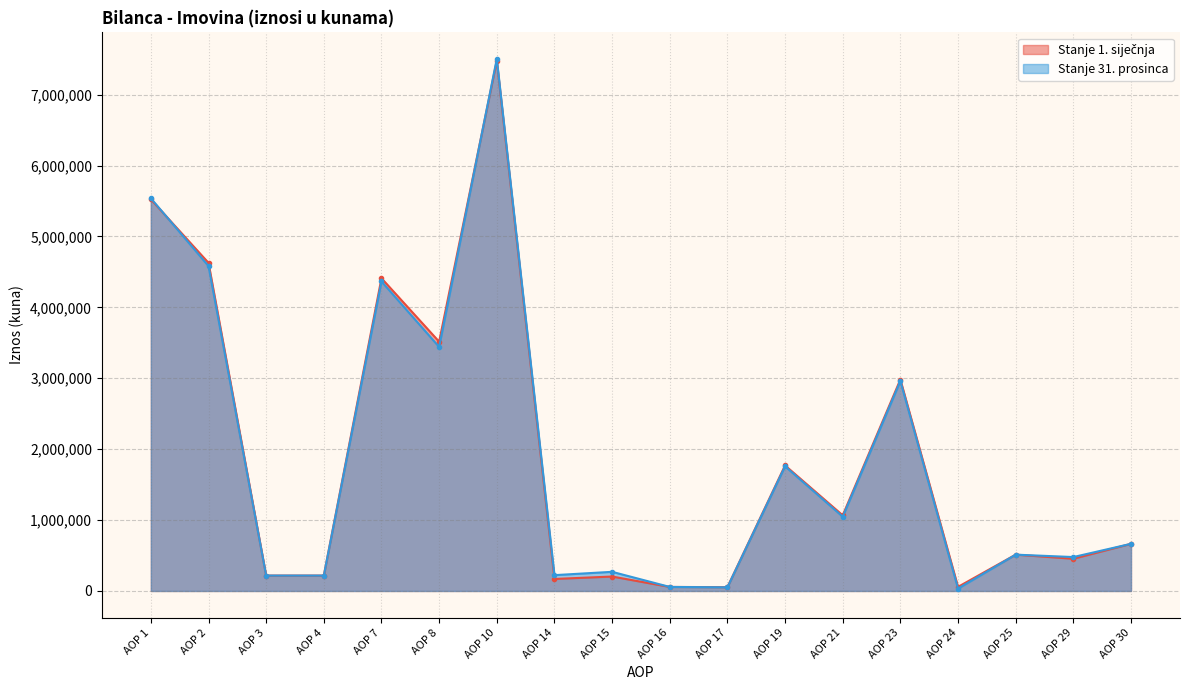

Between AOP 1 and AOP 24, which series saw the biggest shift?

Stanje 31. prosinca